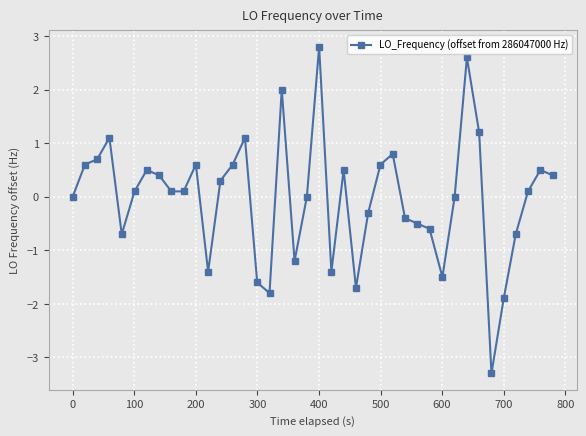

Reading left to right, transcribe all the data shown in this chart.

0.0	0.6	0.7	1.1	-0.7	0.1	0.5	0.4	0.1	0.1	0.6	-1.4	0.3	0.6	1.1	-1.6	-1.8	2.0	-1.2	0.0	2.8	-1.4	0.5	-1.7	-0.3	0.6	0.8	-0.4	-0.5	-0.6	-1.5	0.0	2.6	1.2	-3.3	-1.9	-0.7	0.1	0.5	0.4